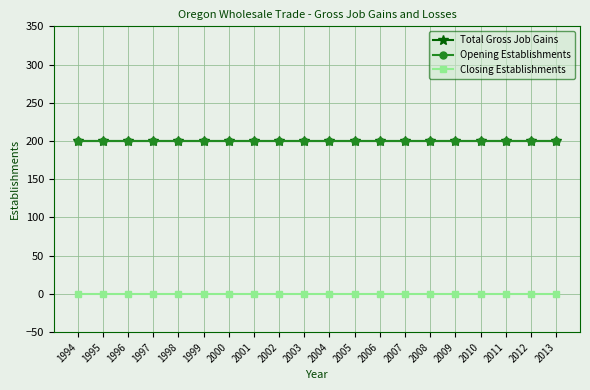

Reading left to right, list all the values displayed in this chart.

Total Gross Job Gains: 200	200	200	200	200	200	200	200	200	200	200	200	200	200	200	200	200	200	200	200
Opening Establishments: 200	200	200	200	200	200	200	200	200	200	200	200	200	200	200	200	200	200	200	200
Closing Establishments: 0	0	0	0	0	0	0	0	0	0	0	0	0	0	0	0	0	0	0	0